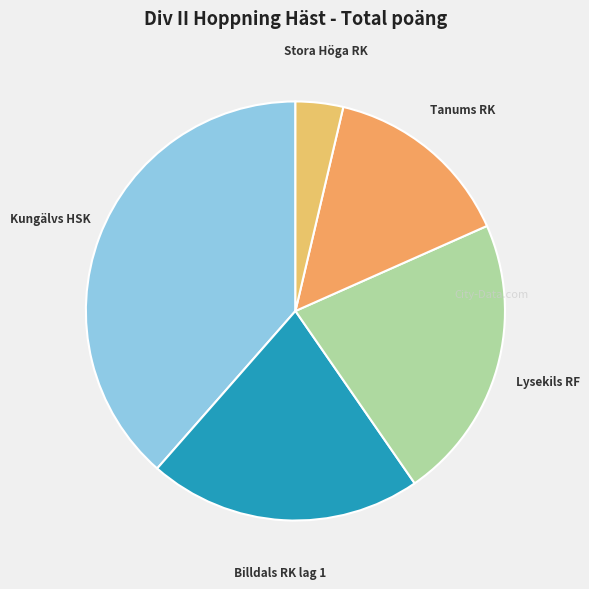

How many segments does this pie chart have?

5